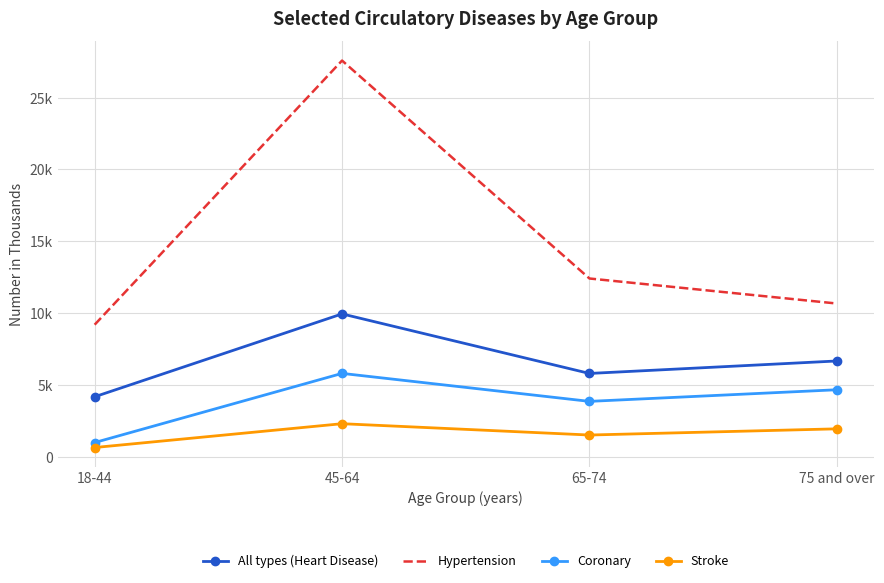

What is the difference between the maximum and second lowest values in the Coronary series?

1948